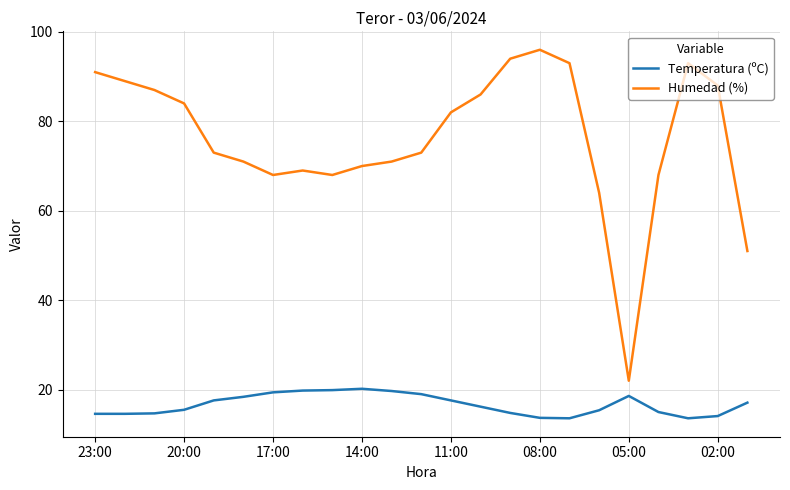

Which series has the largest total across all categories?

Humedad (%)